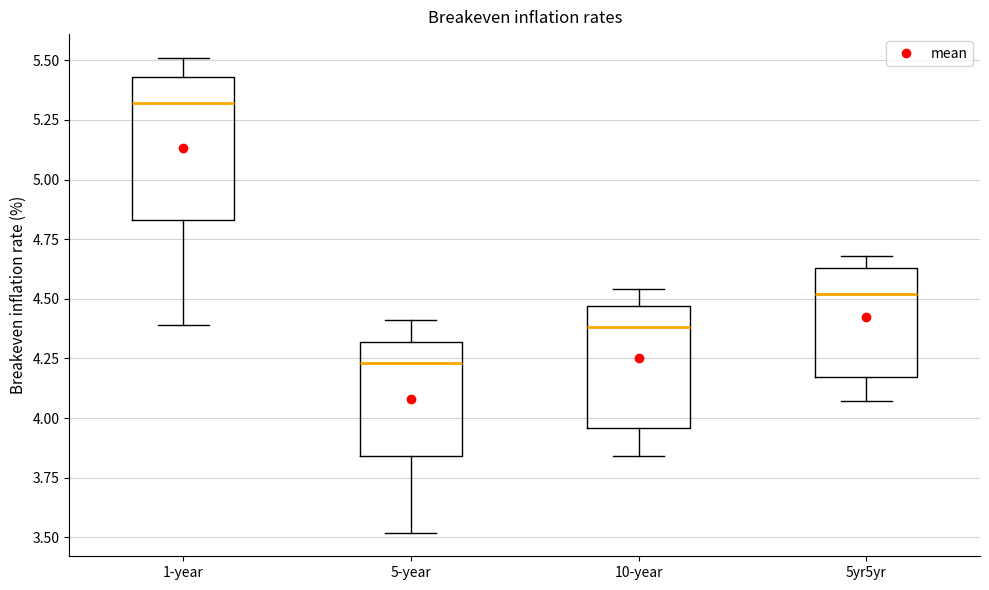

Where is the lower edge of the box for 1-year on the y-axis? The values are not printed on the chart, so give them approximately, as read against the axis.

4.85